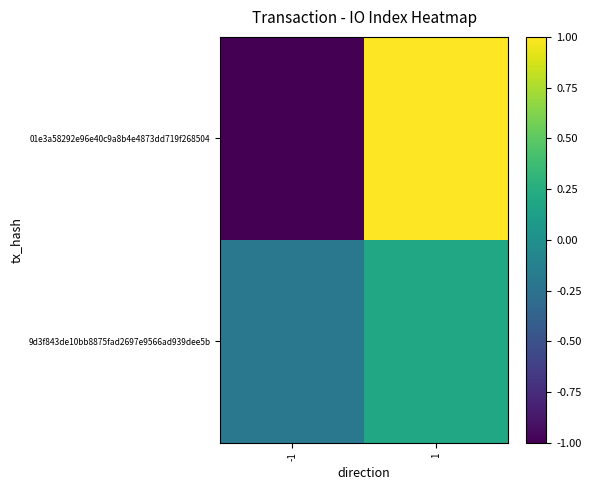

Count the number of data series in this chart.

2